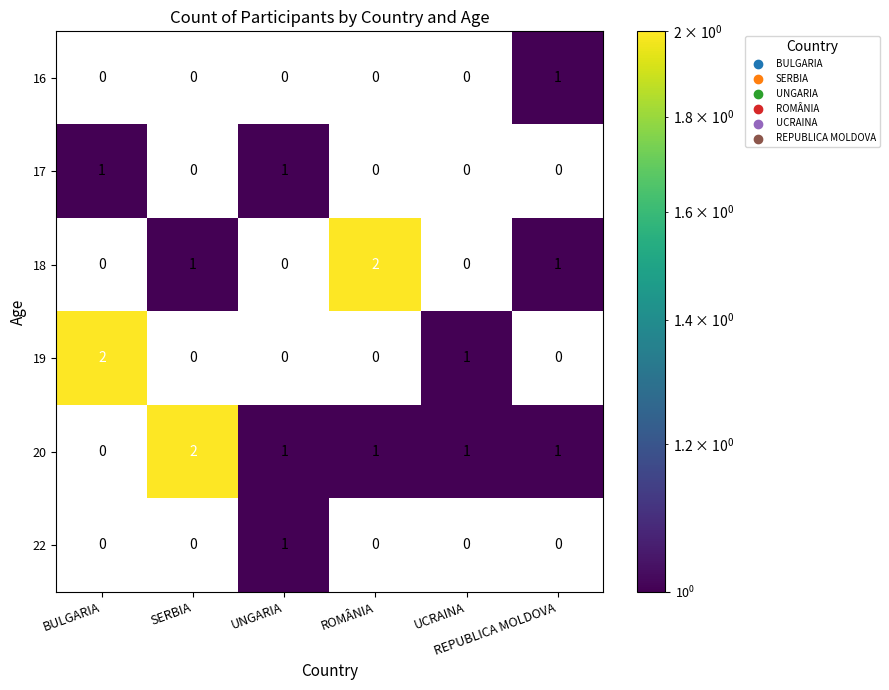

Which series has the largest total across all categories?

20